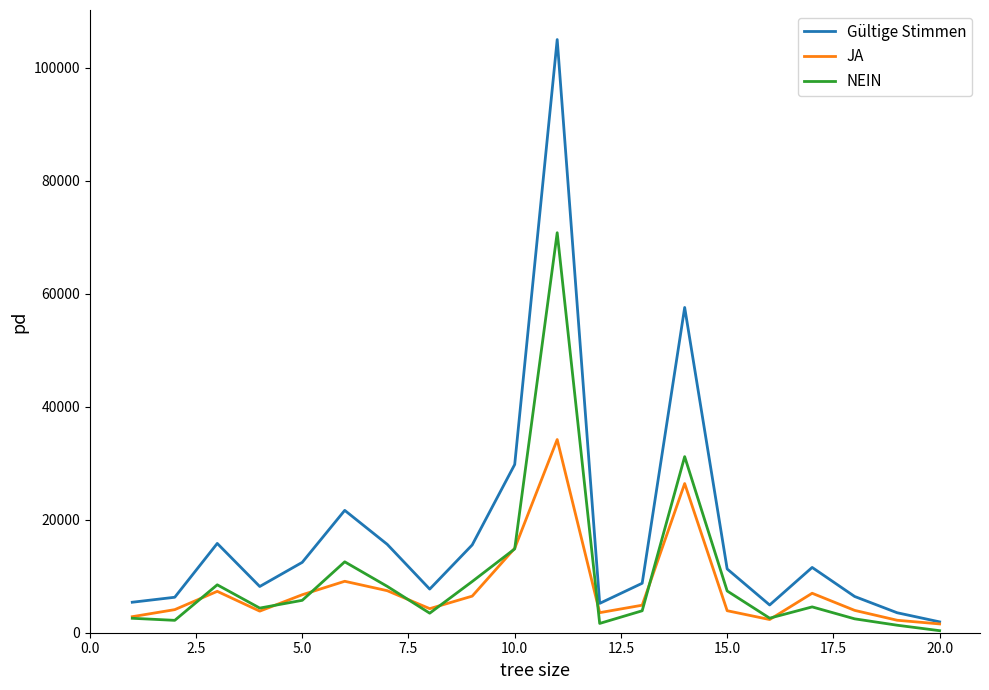

Which series has the widest spread of values?

Gültige Stimmen